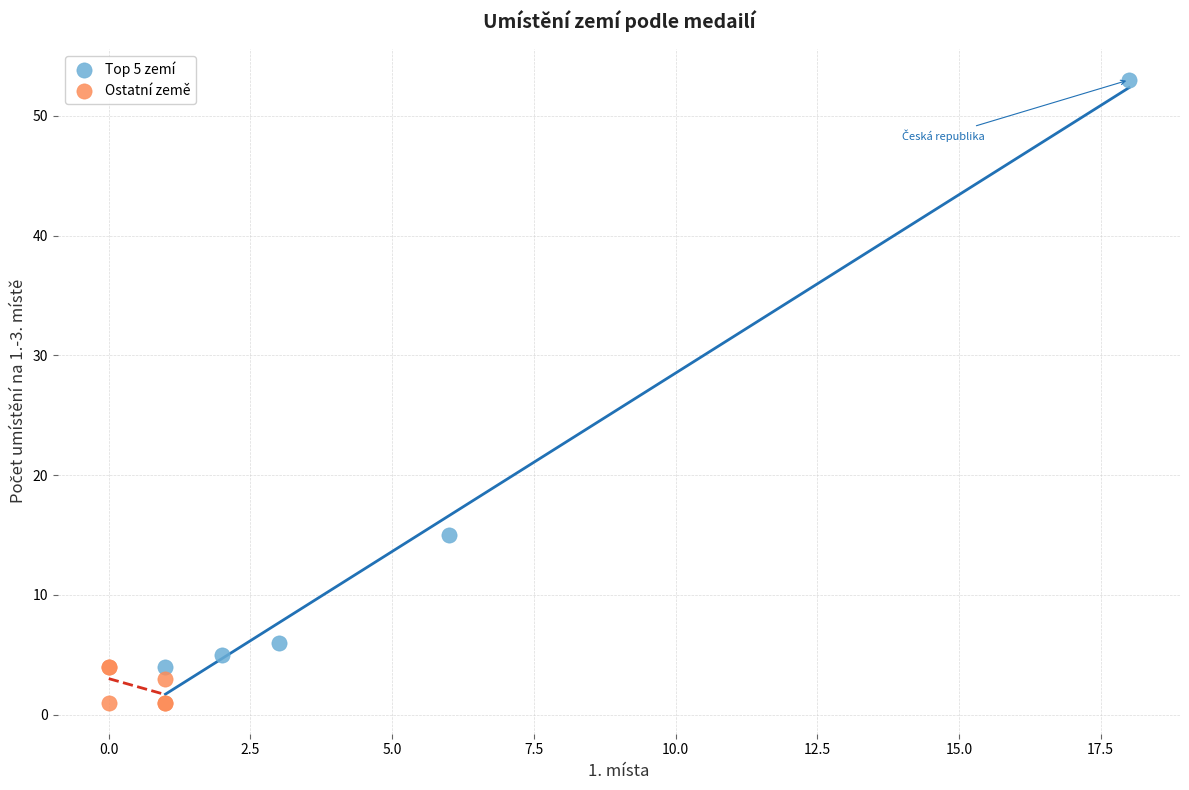

Which series reaches the maximum Y coordinate?

Top 5 zemí